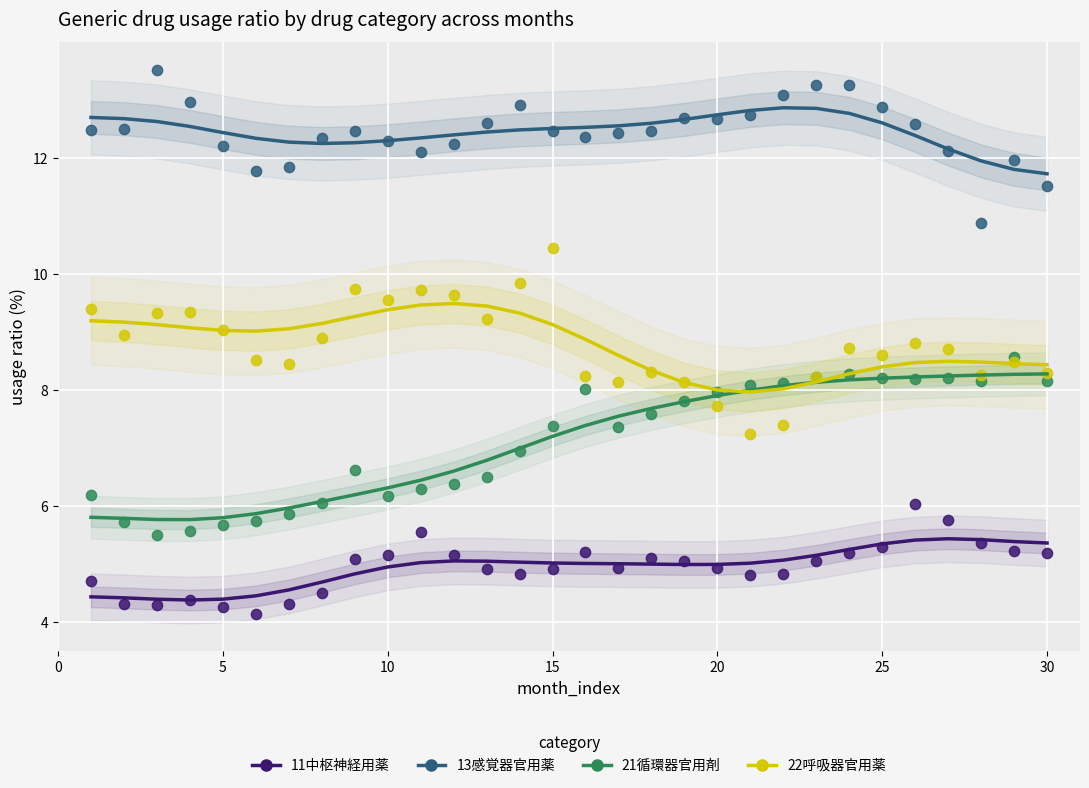

What are all the series names shown in the legend?

11中枢神経用薬, 13感覚器官用薬, 21循環器官用剤, 22呼吸器官用薬